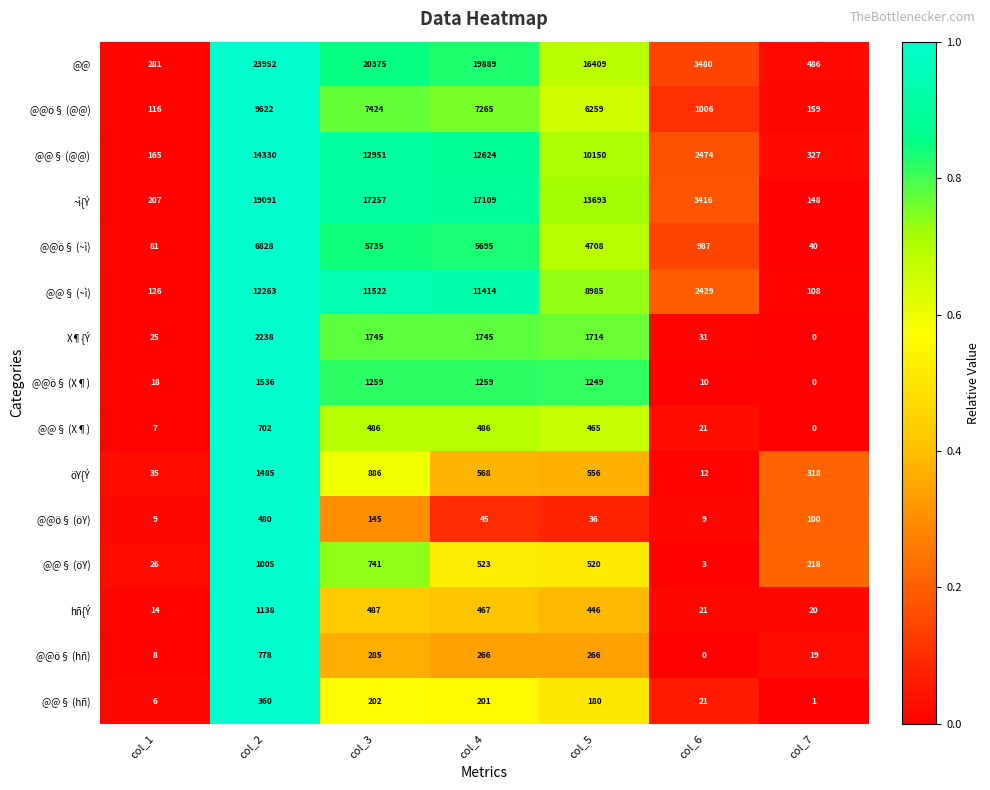

At col_5, list the series in order from largest to smallest.

@@, ~ì{Ý, @@§ (@@), @@§ (~ì), @@ö§ (@@), @@ö§ (~ì), X¶{Ý, @@ö§ (X¶), öY{Ý, @@§ (öY), @@§ (X¶), hñ{Ý, @@ö§ (hñ), @@§ (hñ), @@ö§ (öY)